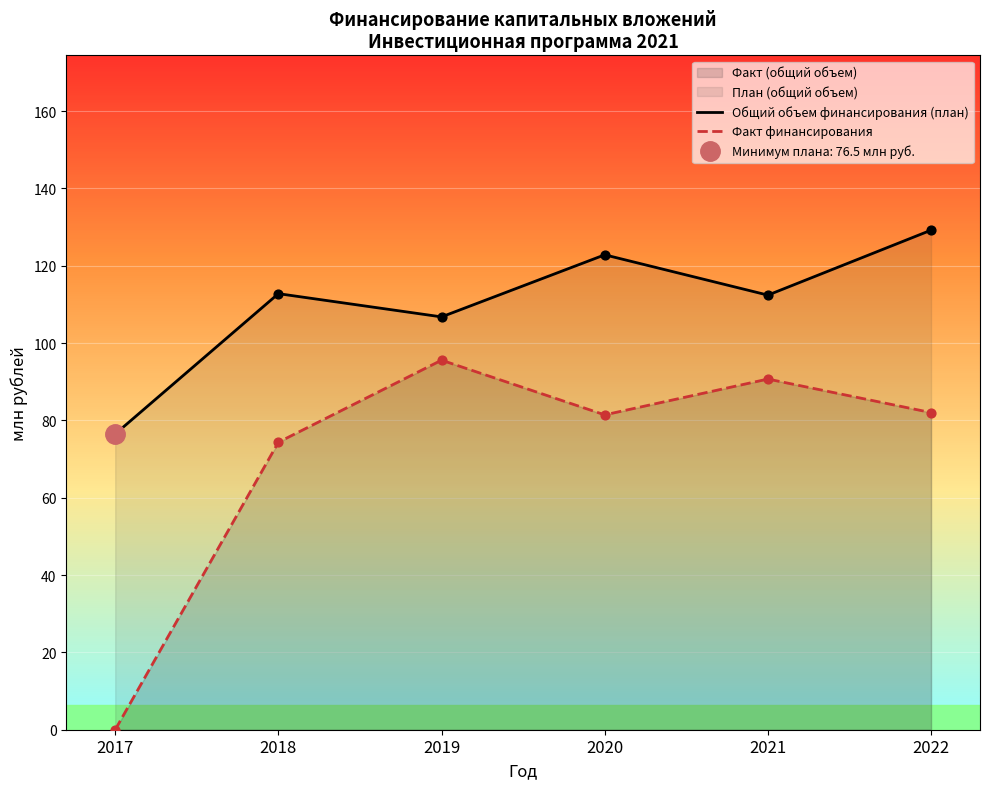

What is the total value across all series at 2021?

203.1